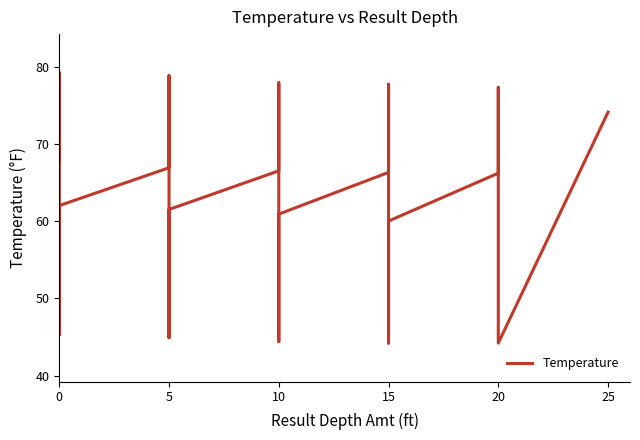

What is the difference between the maximum and minimum values?

35.0